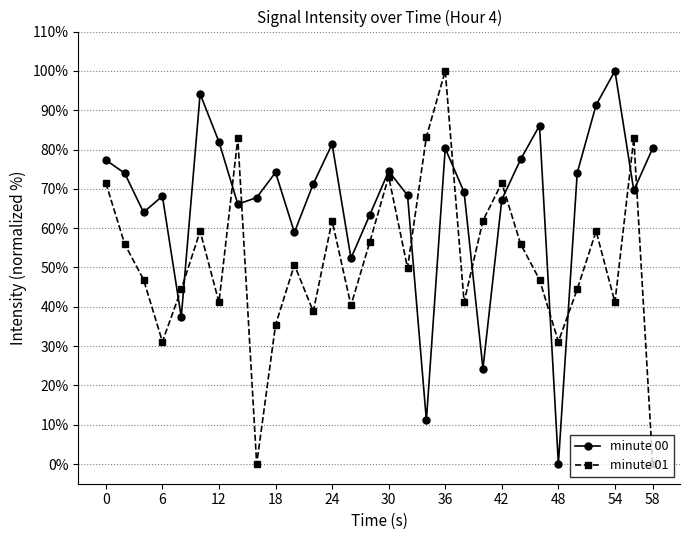

What is the maximum value shown in the chart?

100.0